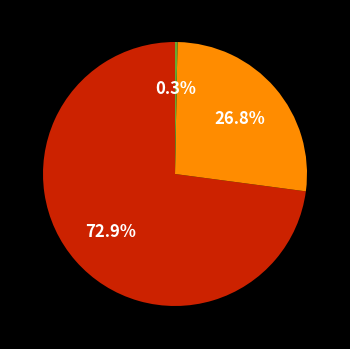

How many slices are in this pie chart?

3